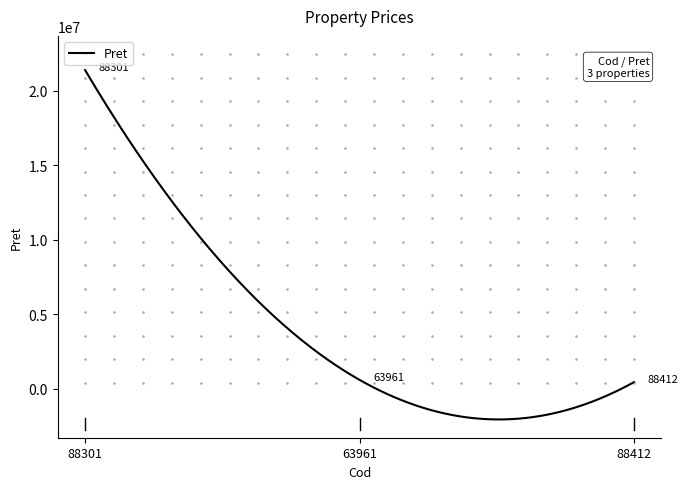

What is the minimum value shown in the chart?

-2060768.1